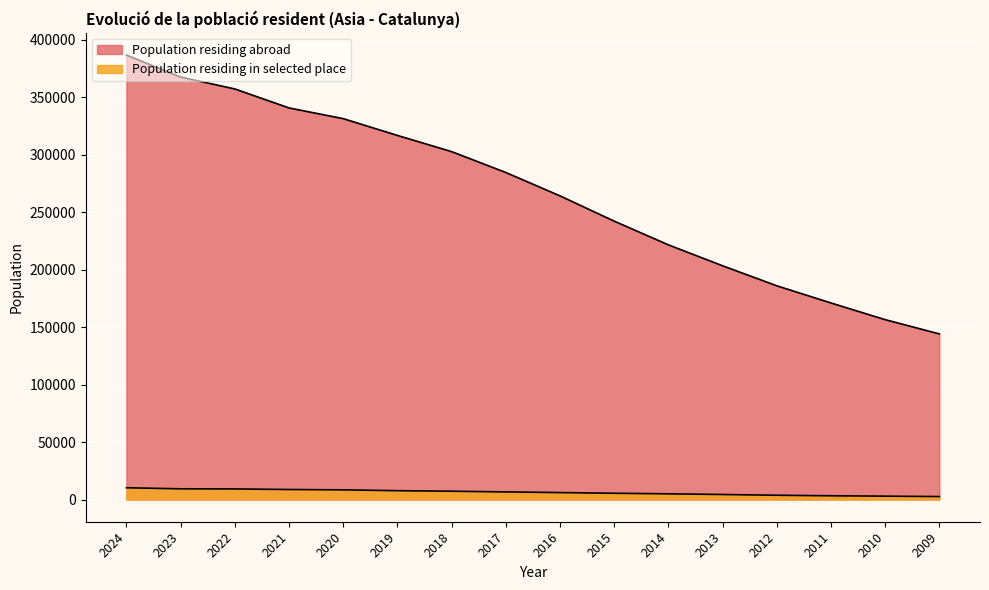

What is the sum of all Population residing in selected place values?

100507